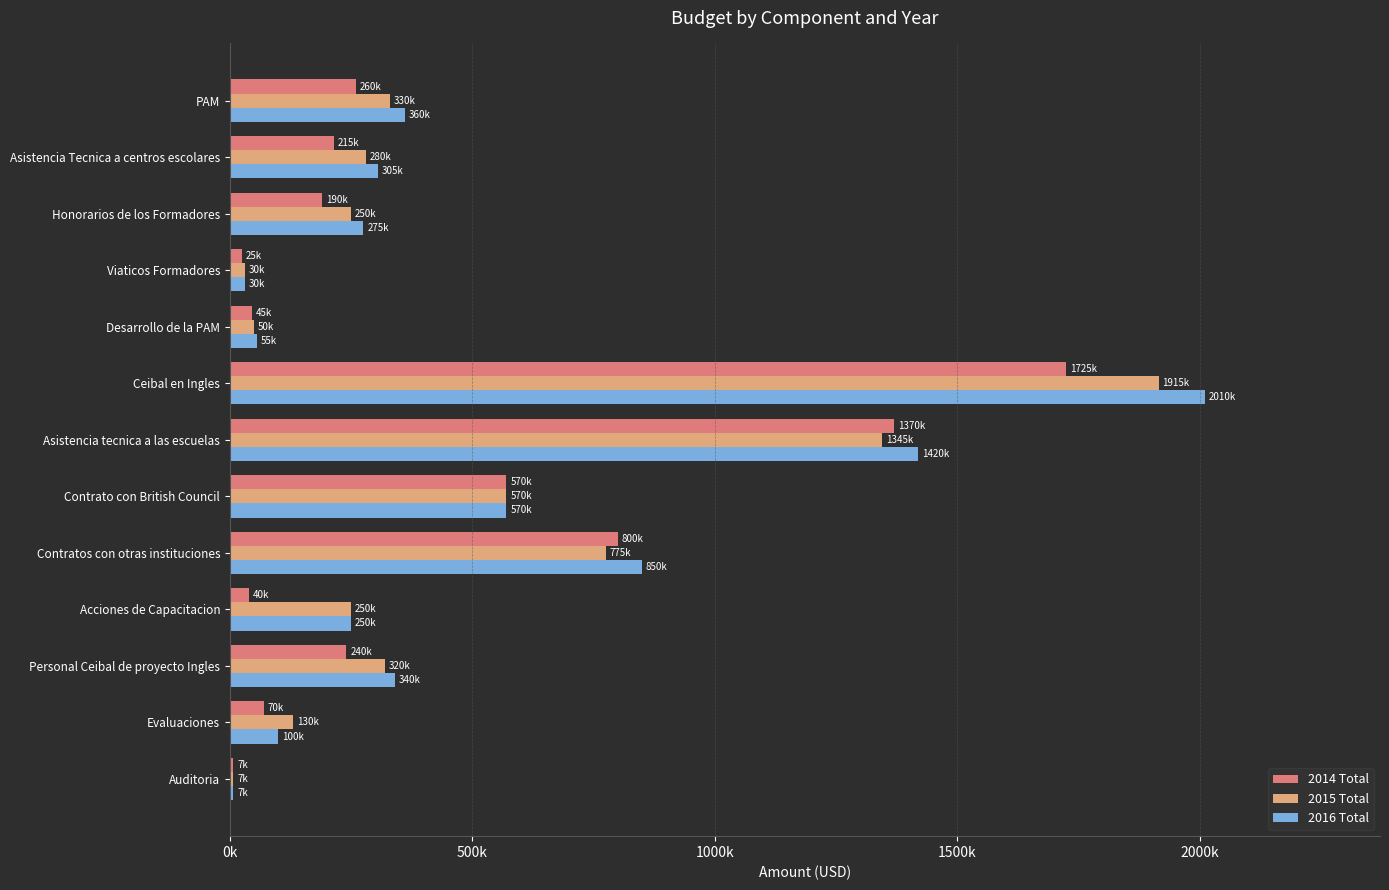

What are all the series names shown in the legend?

2014 Total, 2015 Total, 2016 Total